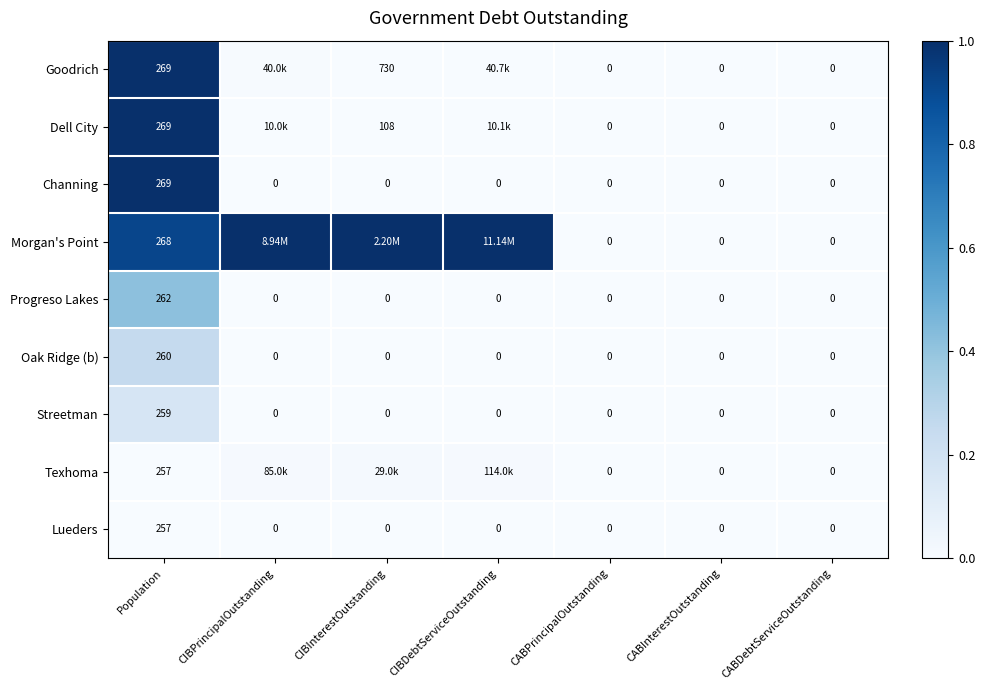

Is the value of Streetman at CIBInterestOutstanding greater than the value of Goodrich at CIBInterestOutstanding?

No